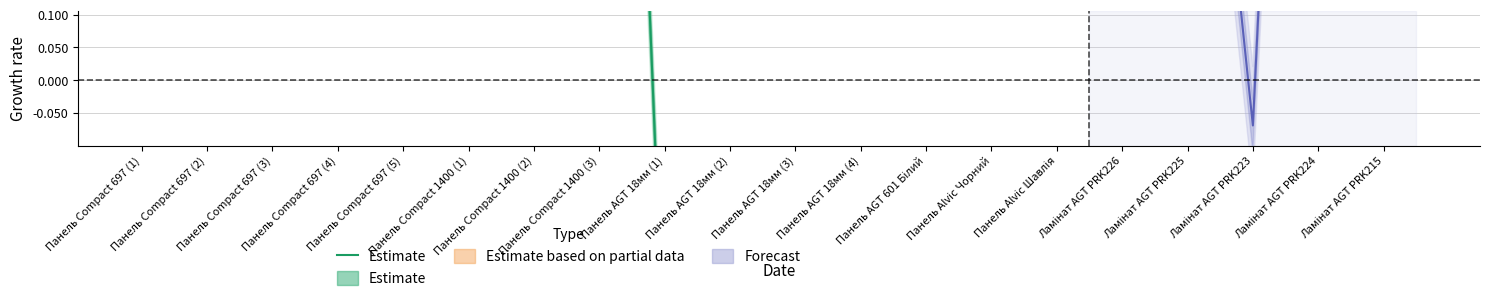

List the labels in order of value, smallest first.

Ламінат AGT PRK226, Ламінат AGT PRK225, Ламінат AGT PRK223, Ламінат AGT PRK224, Ламінат AGT PRK215, Панель Alvic Чорний, Панель Alvic Шавлія, Панель AGT 18мм (1), Панель AGT 18мм (2), Панель AGT 18мм (3), Панель AGT 18мм (4), Панель AGT 601 Білий, Панель Compact 697 (1), Панель Compact 697 (2), Панель Compact 697 (3), Панель Compact 697 (4), Панель Compact 697 (5), Панель Compact 1400 (2), Панель Compact 1400 (3), Панель Compact 1400 (1)